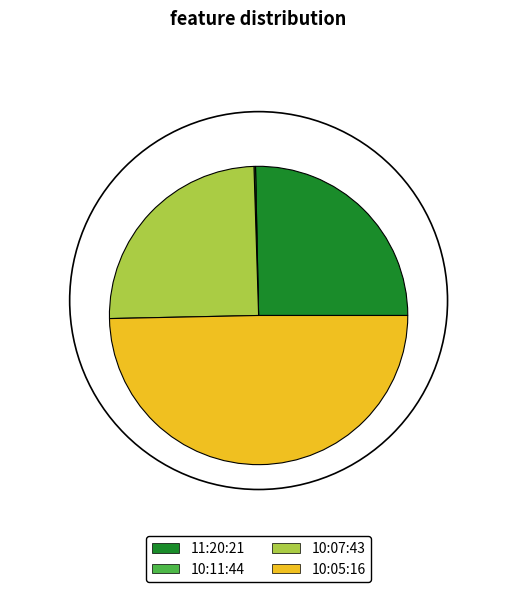

Is it true that 10:05:16 is 50% of the pie?

True